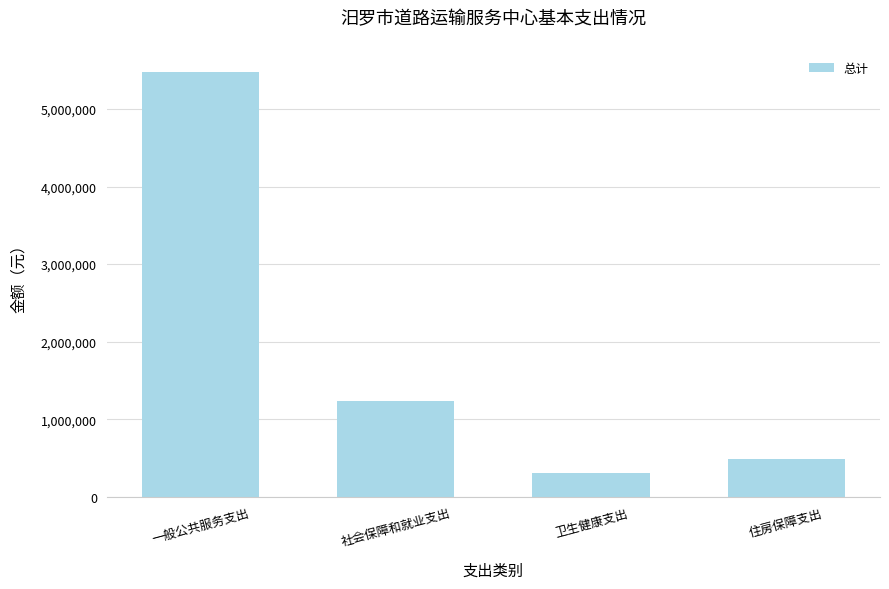

What is the maximum value shown in the chart?

5477421